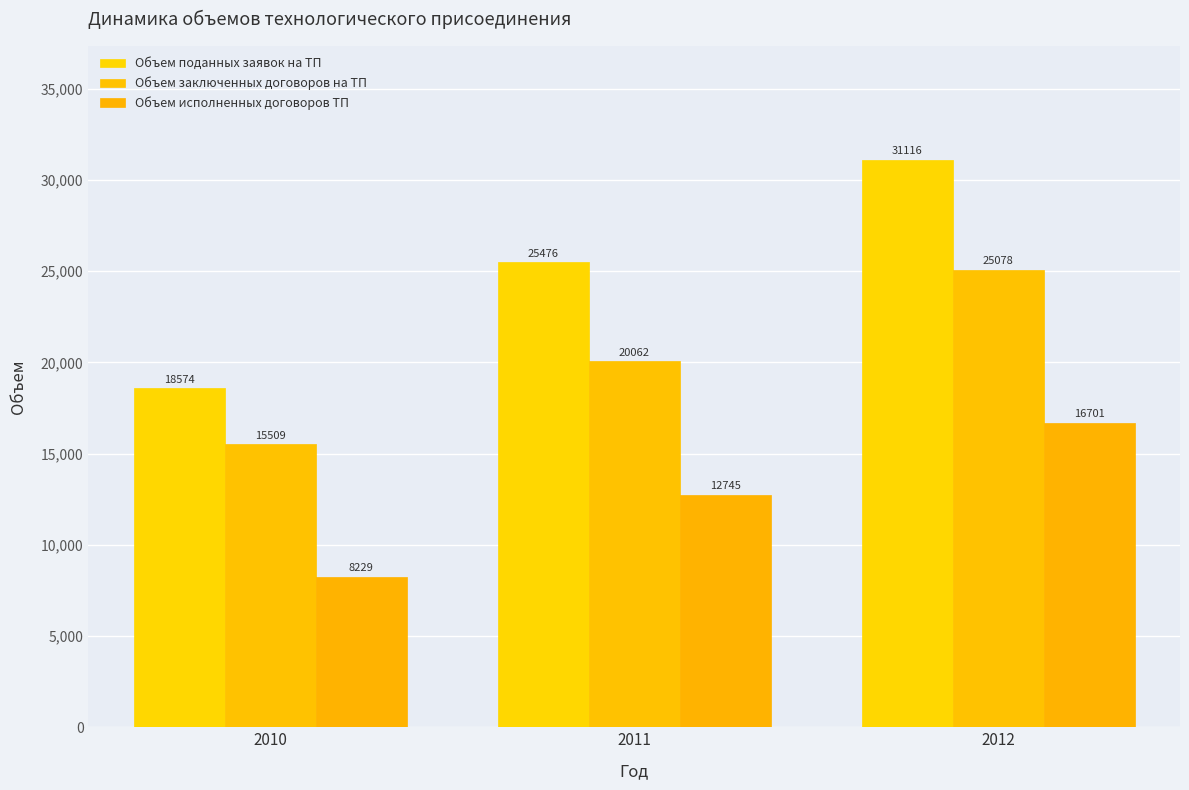

Reading left to right, list all the values displayed in this chart.

Объем поданных заявок на ТП: 18574	25476	31116
Объем заключенных договоров на ТП: 15509	20062	25078
Объем исполненных договоров ТП: 8229	12745	16701